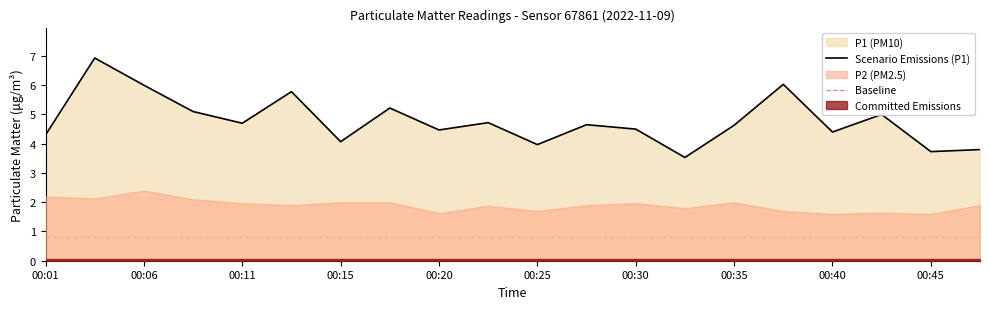

What is the maximum value for Scenario Emissions (P1)?

6.9